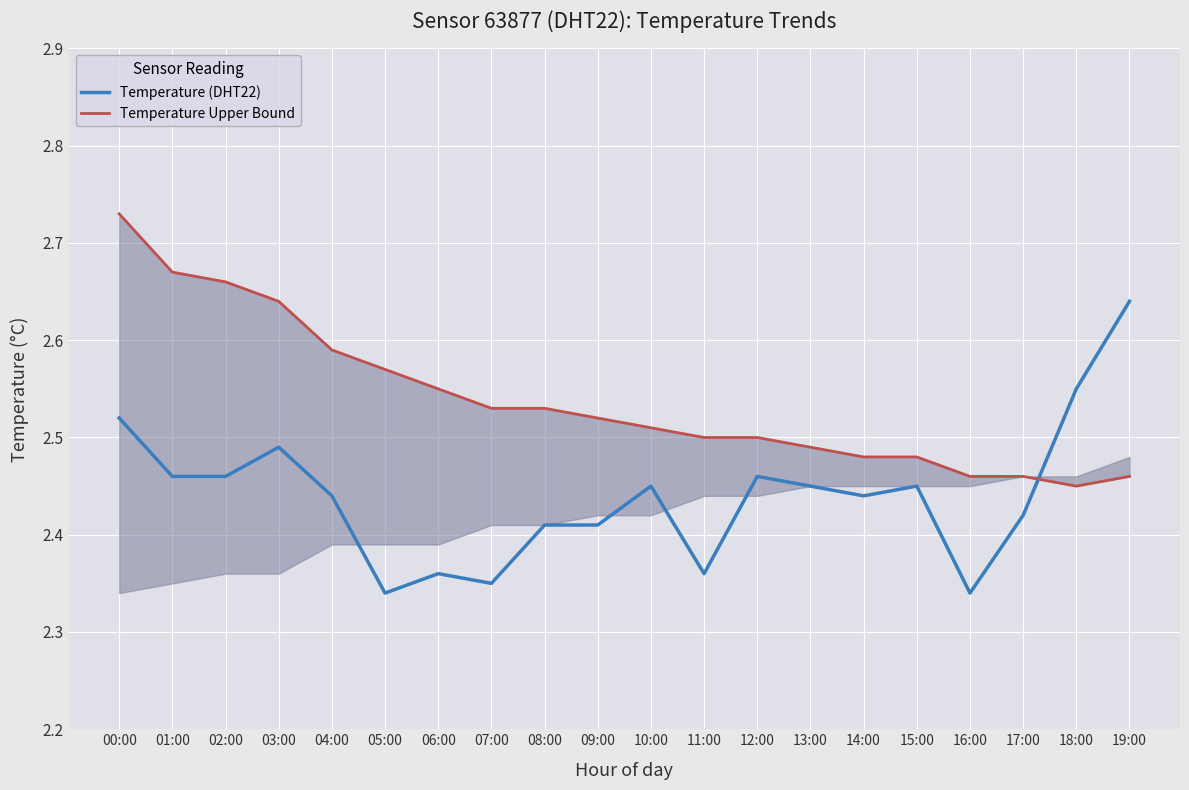

Rank the series by their average value, from lowest to highest.

Temperature (DHT22), Temperature Upper Bound